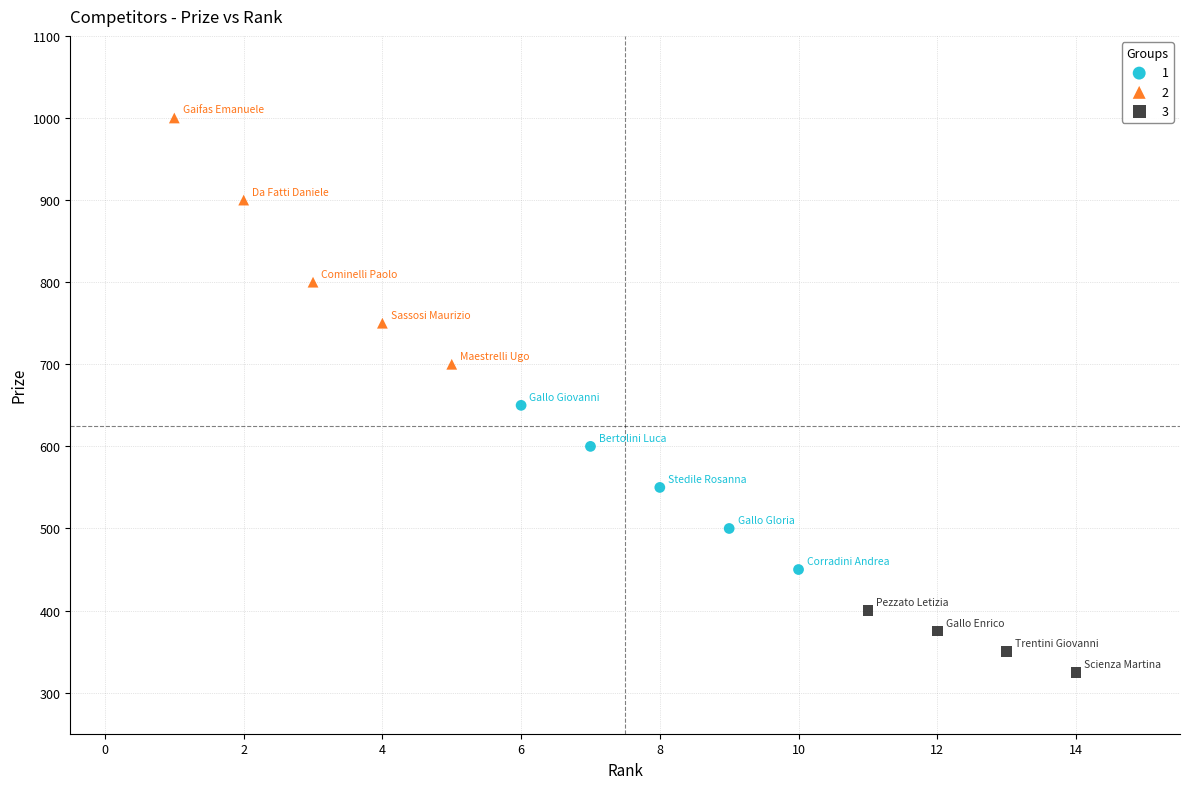

What are all the series names shown in the legend?

1, 2, 3